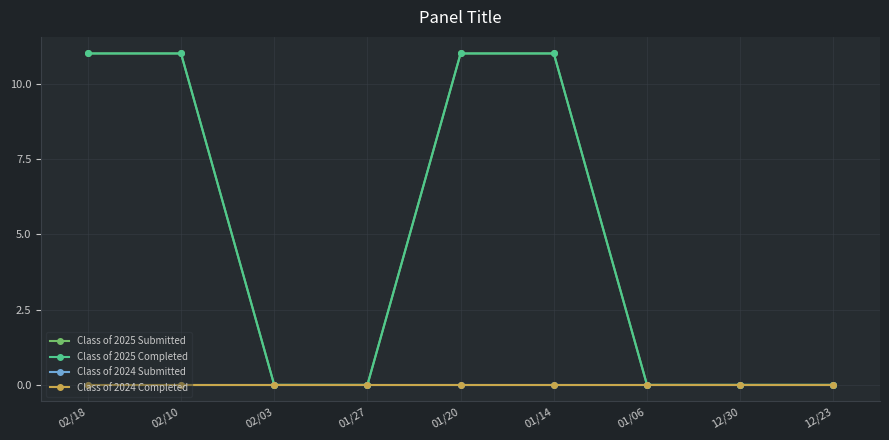

Does the chart have visible grid lines?

Yes